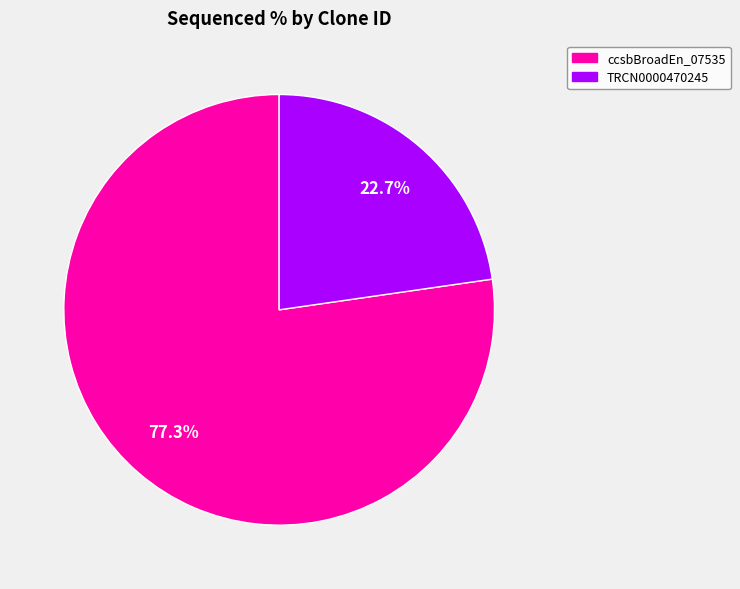

Does any single category account for the majority?

Yes